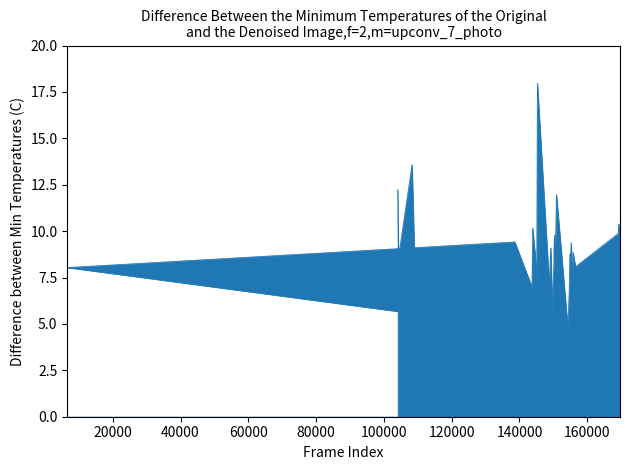

What is the average value?

8.7